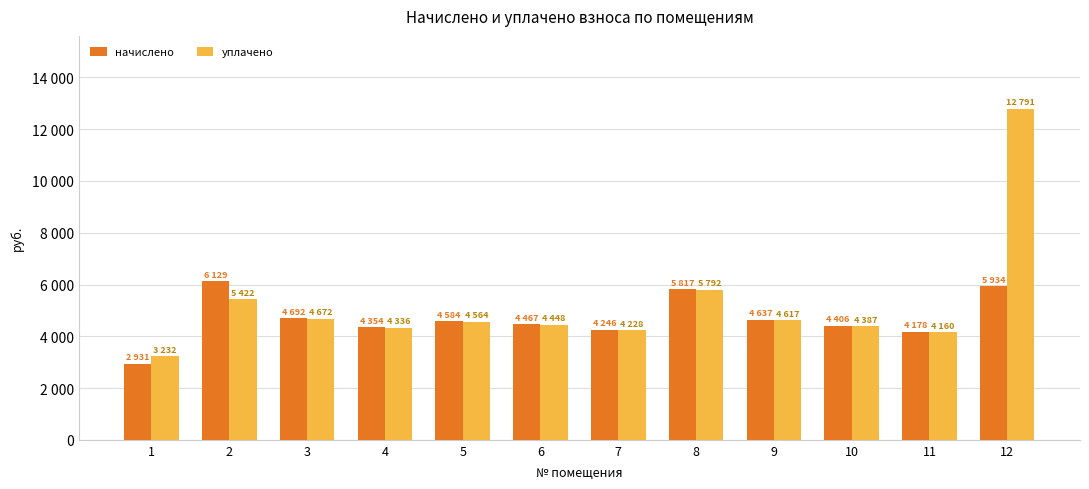

List the series in order of their peak value, lowest first.

начислено, уплачено